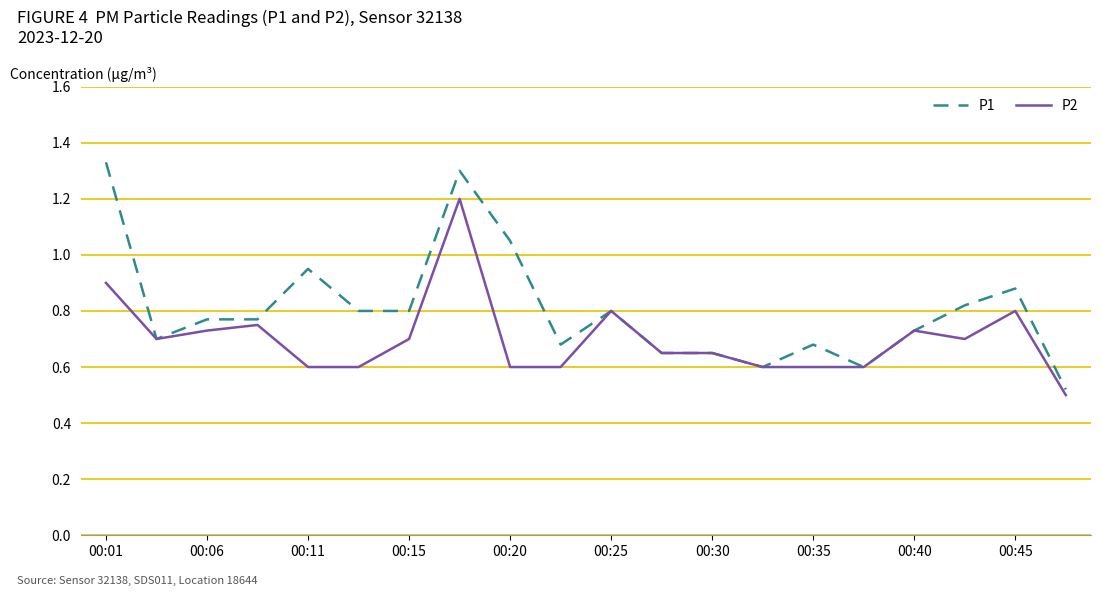

Rank the series by their maximum value, from highest to lowest.

P1, P2